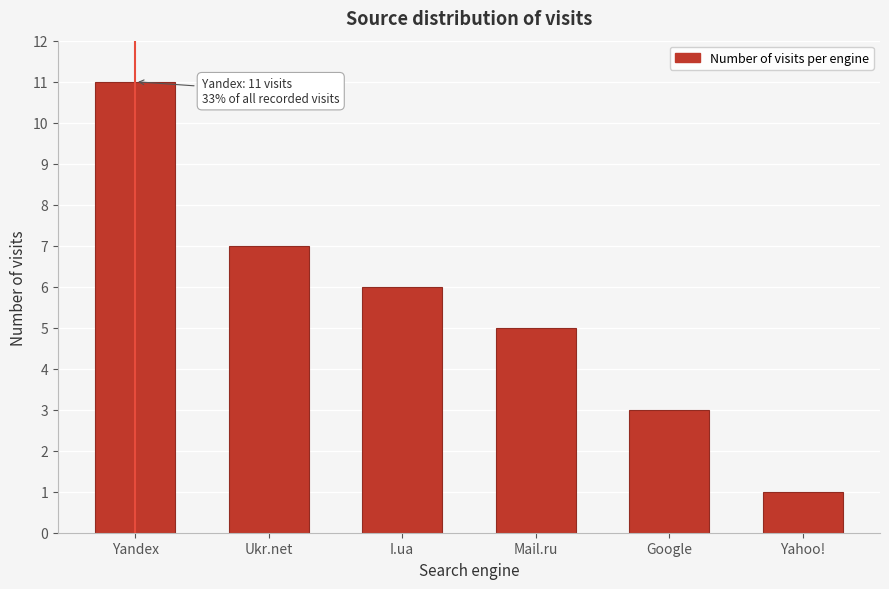

Reading left to right, what are all the values shown in this chart?

Yandex=11	Ukr.net=7	I.ua=6	Mail.ru=5	Google=3	Yahoo!=1